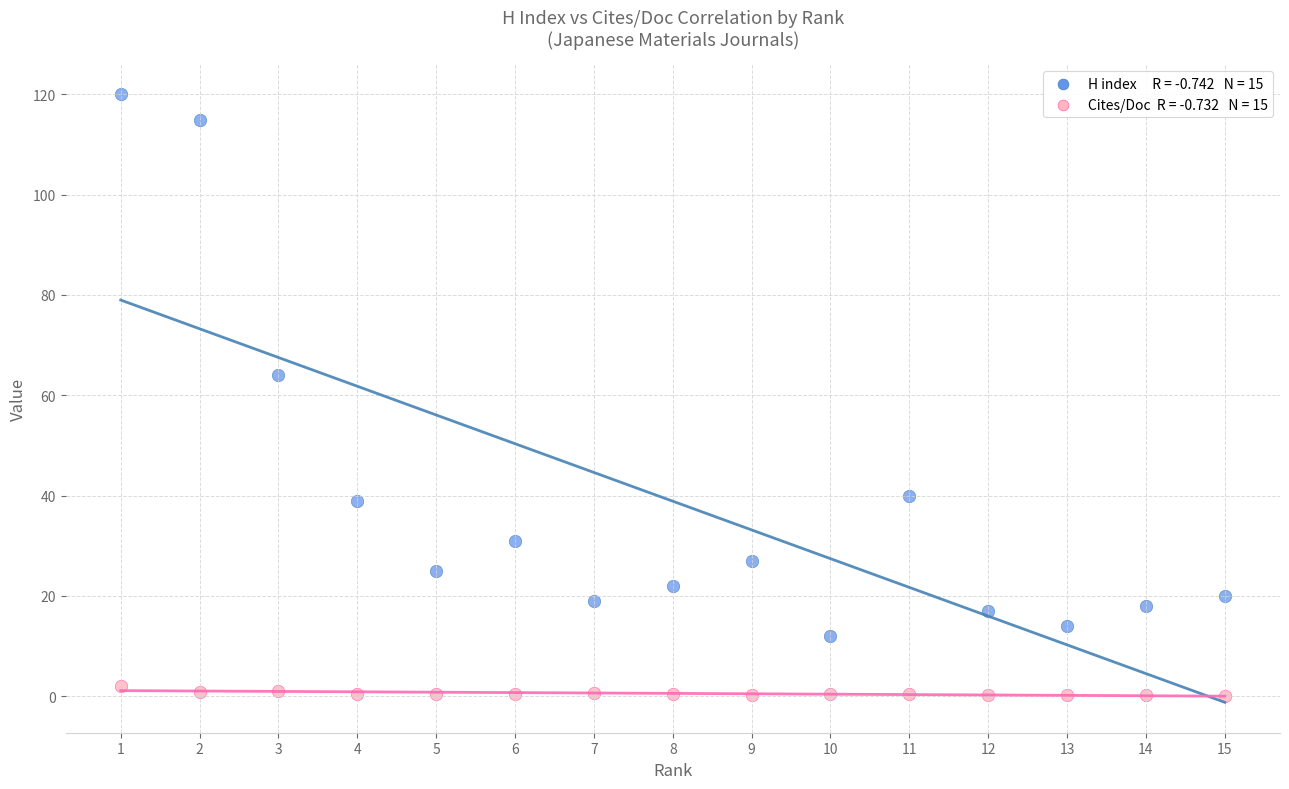

Across all data points, what is the range of Y values (max minus min)?

119.9